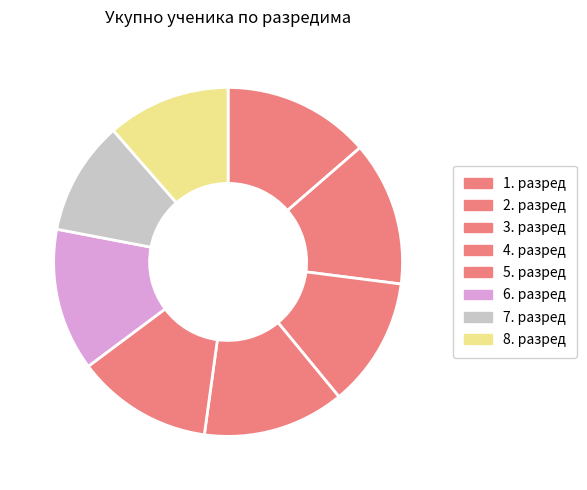

Is the sum of 2. разред and 5. разред greater than half?

No